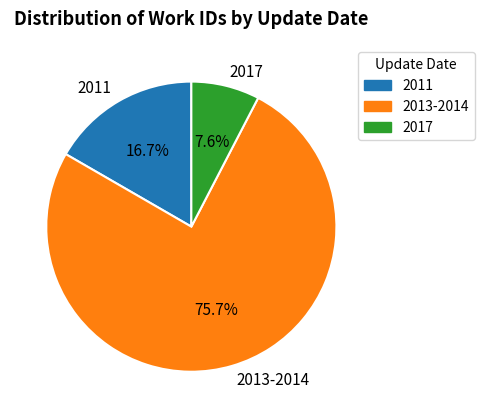

Which slice is the smallest?

2017